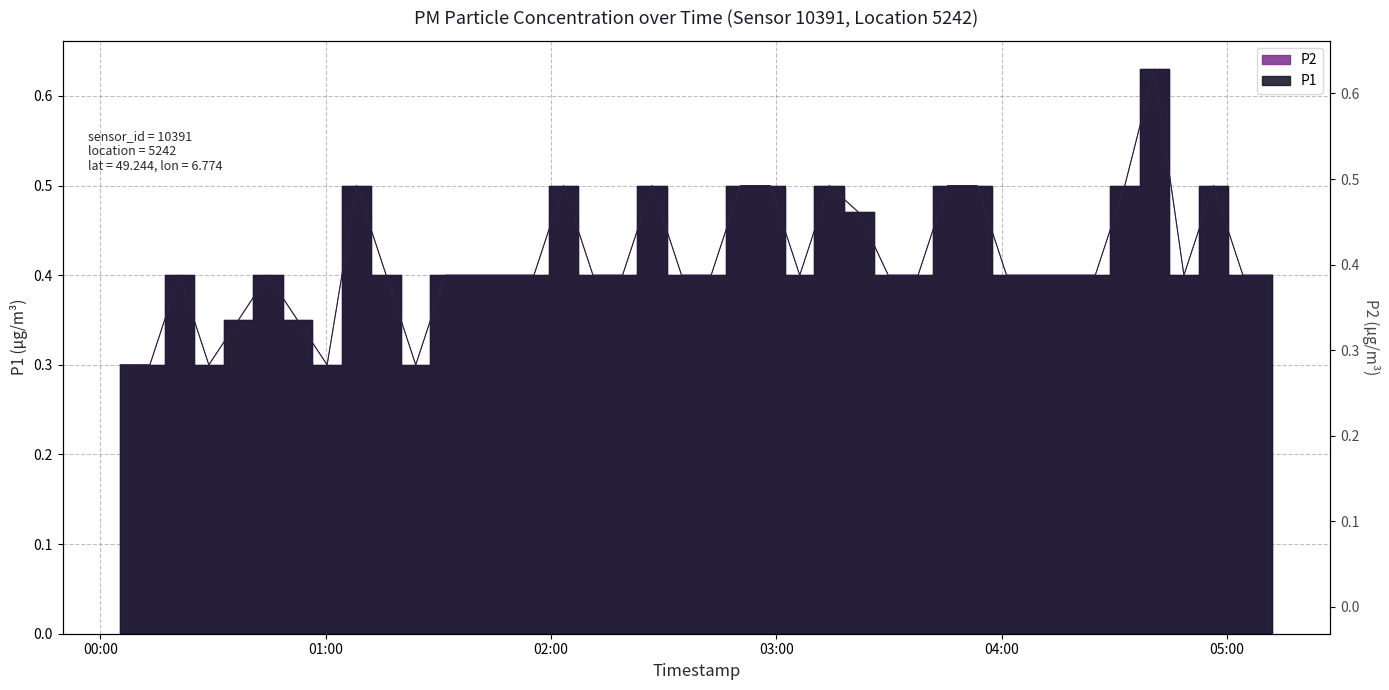

True or false: P2 and P1 intersect in this chart.

False